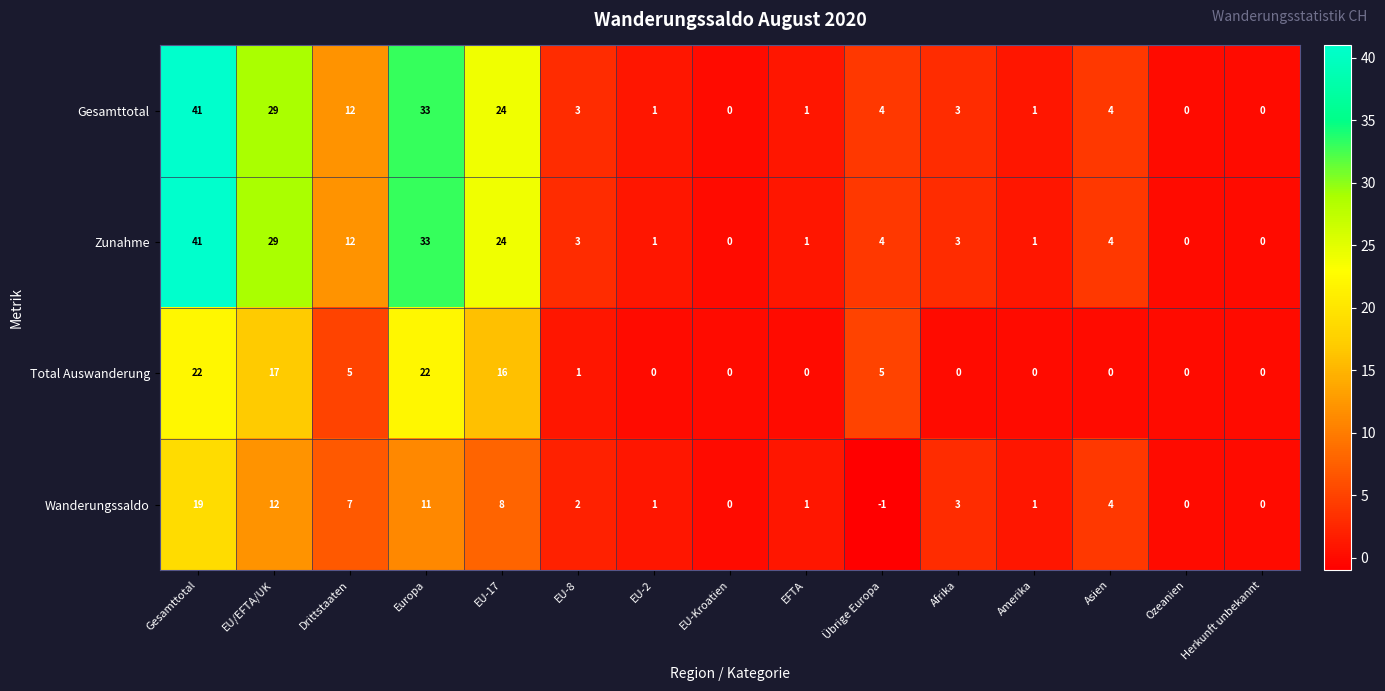

At which category is the sum across all series the highest?

Gesamttotal